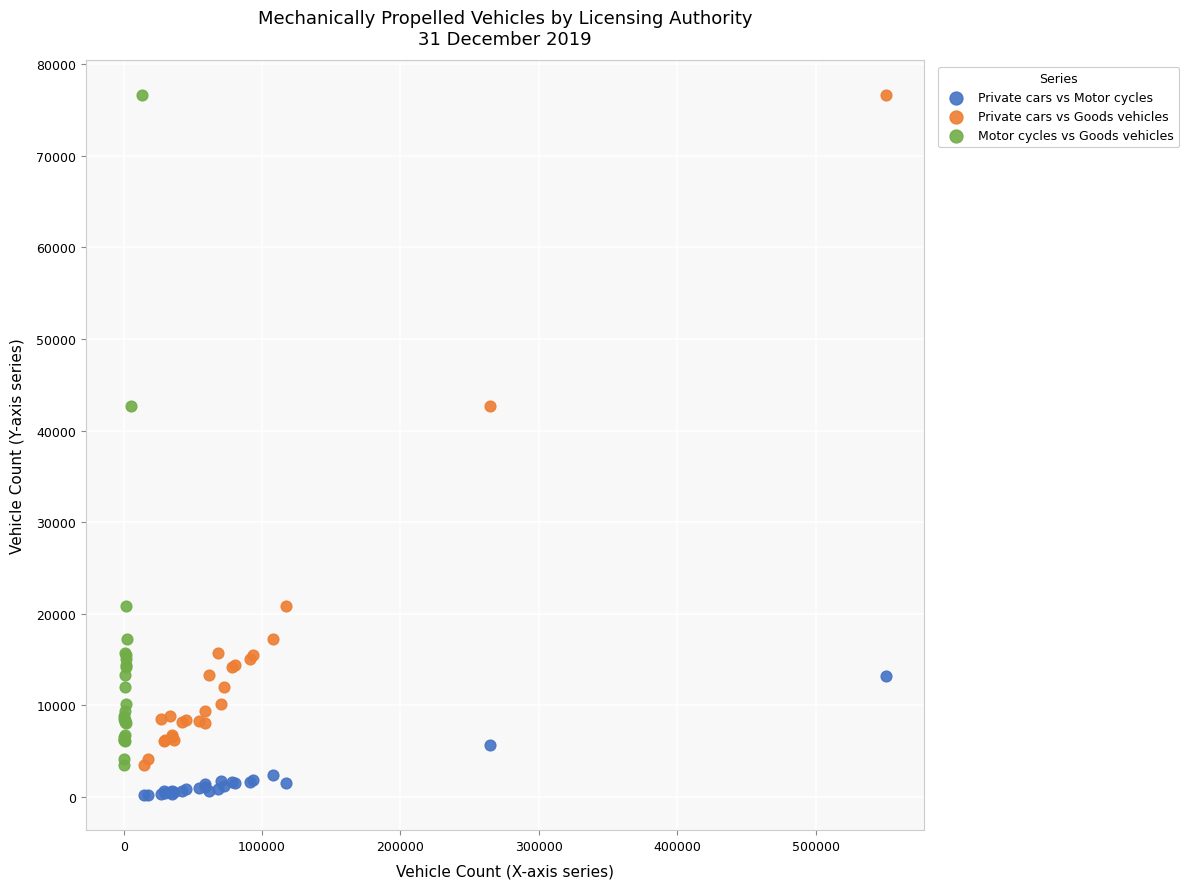

What are all the series names shown in the legend?

Private cars vs Motor cycles, Private cars vs Goods vehicles, Motor cycles vs Goods vehicles